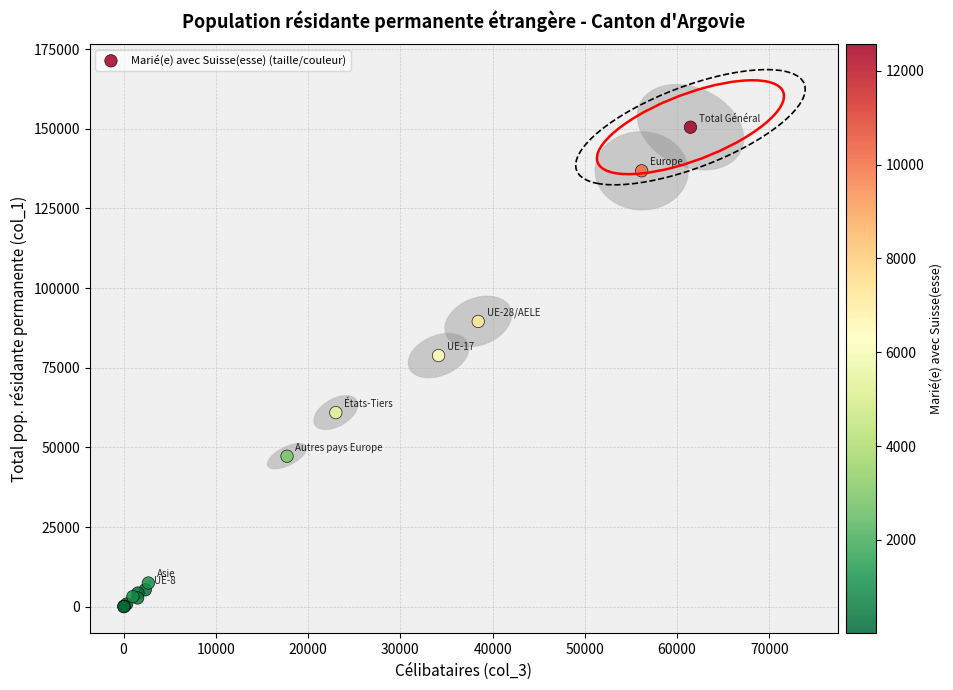

What Y value in the scatter plot is closest to 75267?

78839